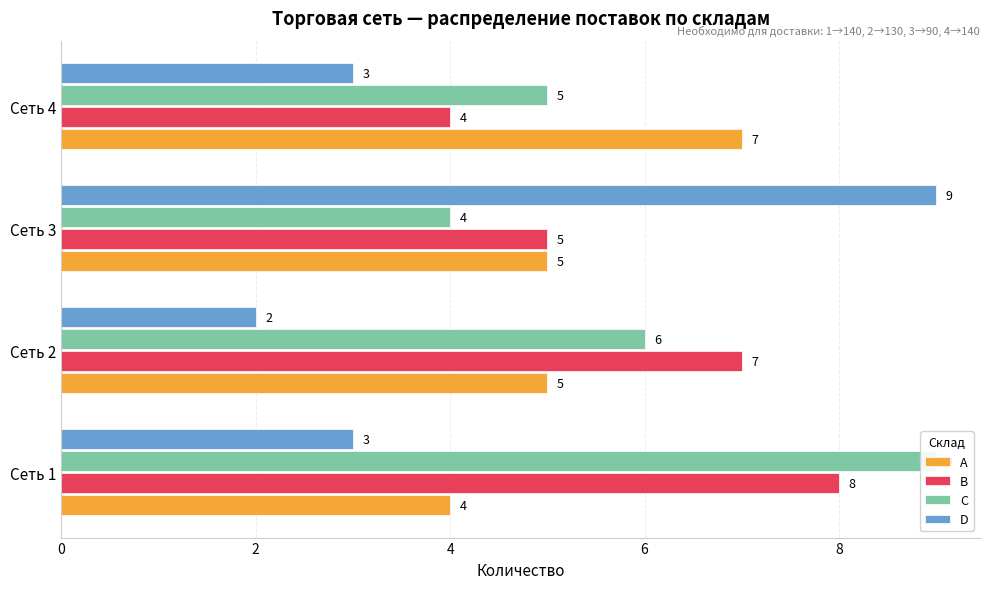

How many groups of bars are there?

4